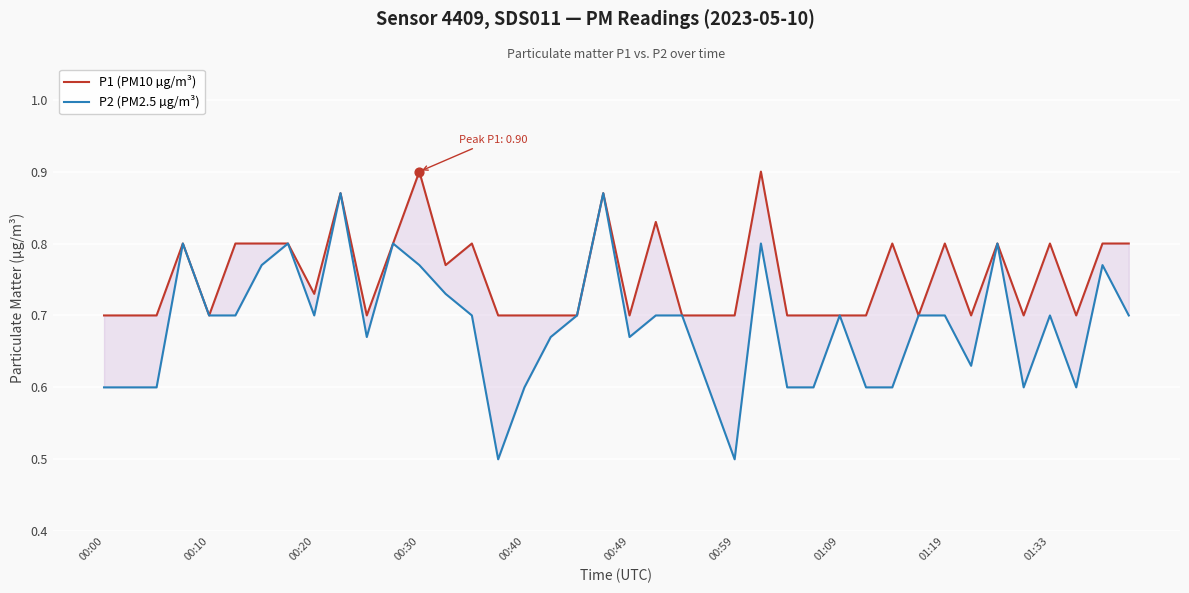

Which series has the largest total across all categories?

P1 (PM10 µg/m³)